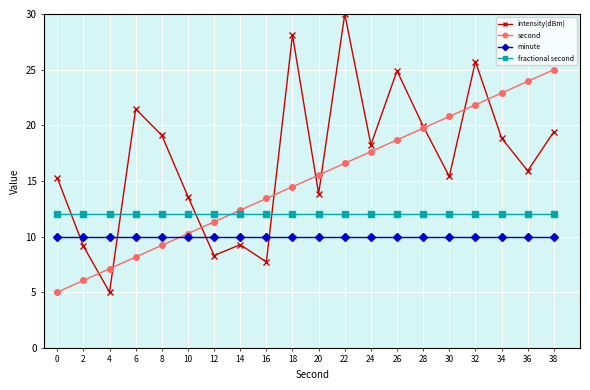

What is the difference between the highest and lowest values at 10?

3.6